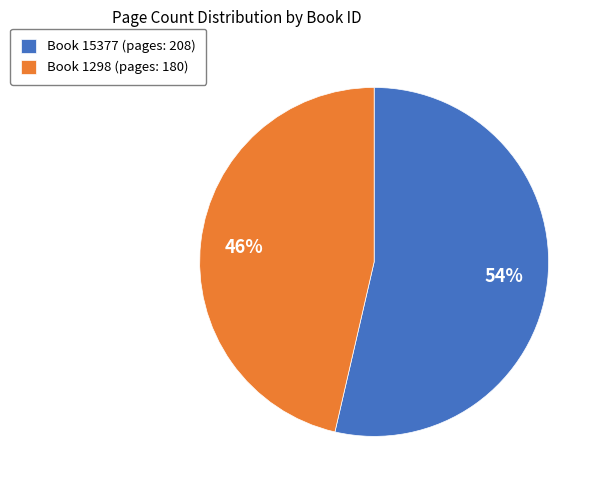

To the nearest percent, what is the average slice percentage?

50%